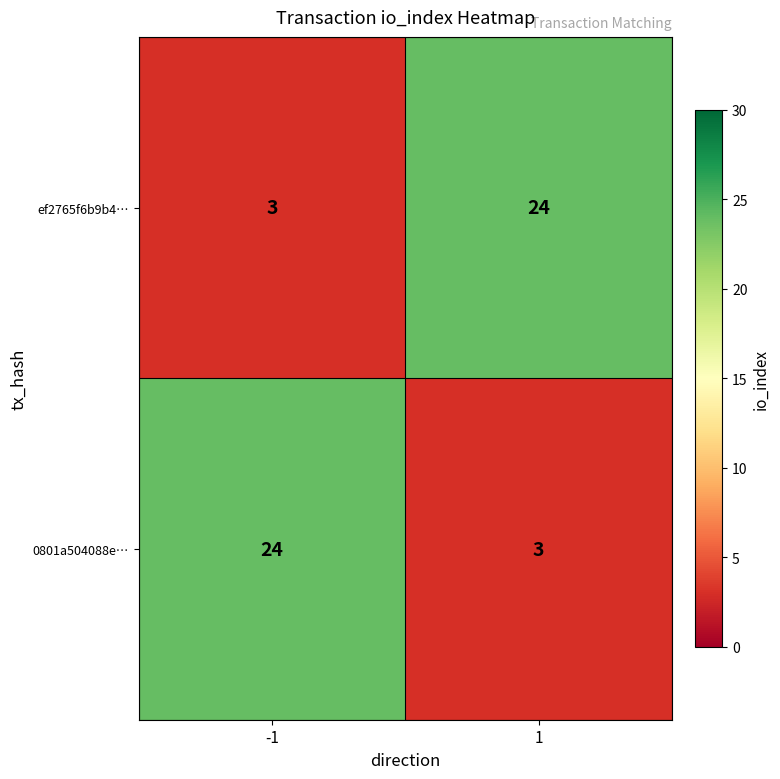

Reading left to right, list all the values displayed in this chart.

ef2765f6b9b4…: 3	24
0801a504088e…: 24	3